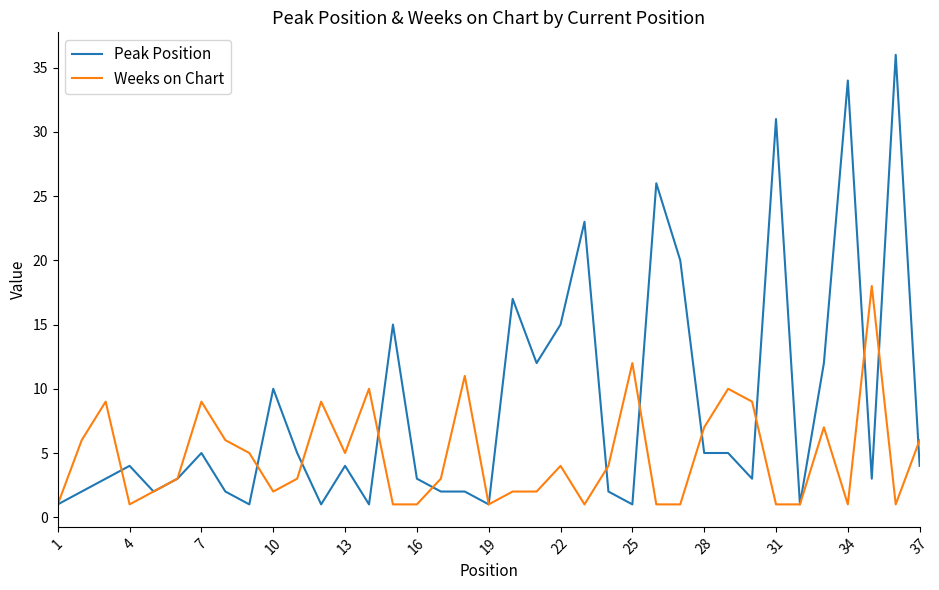

Rank the series by their average value, from lowest to highest.

Weeks on Chart, Peak Position